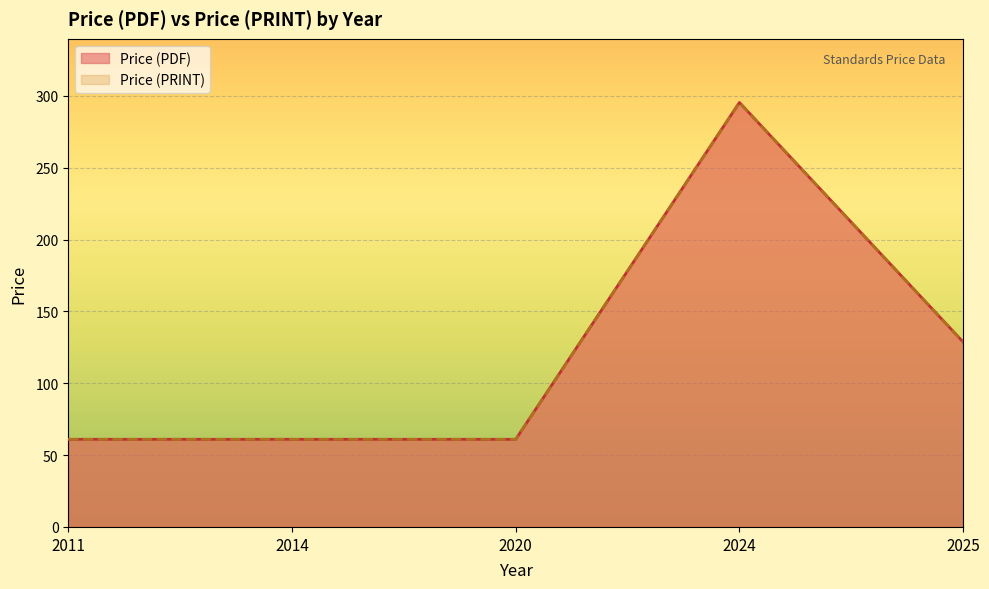

Rank the series by their maximum value, from lowest to highest.

Price (PDF), Price (PRINT)